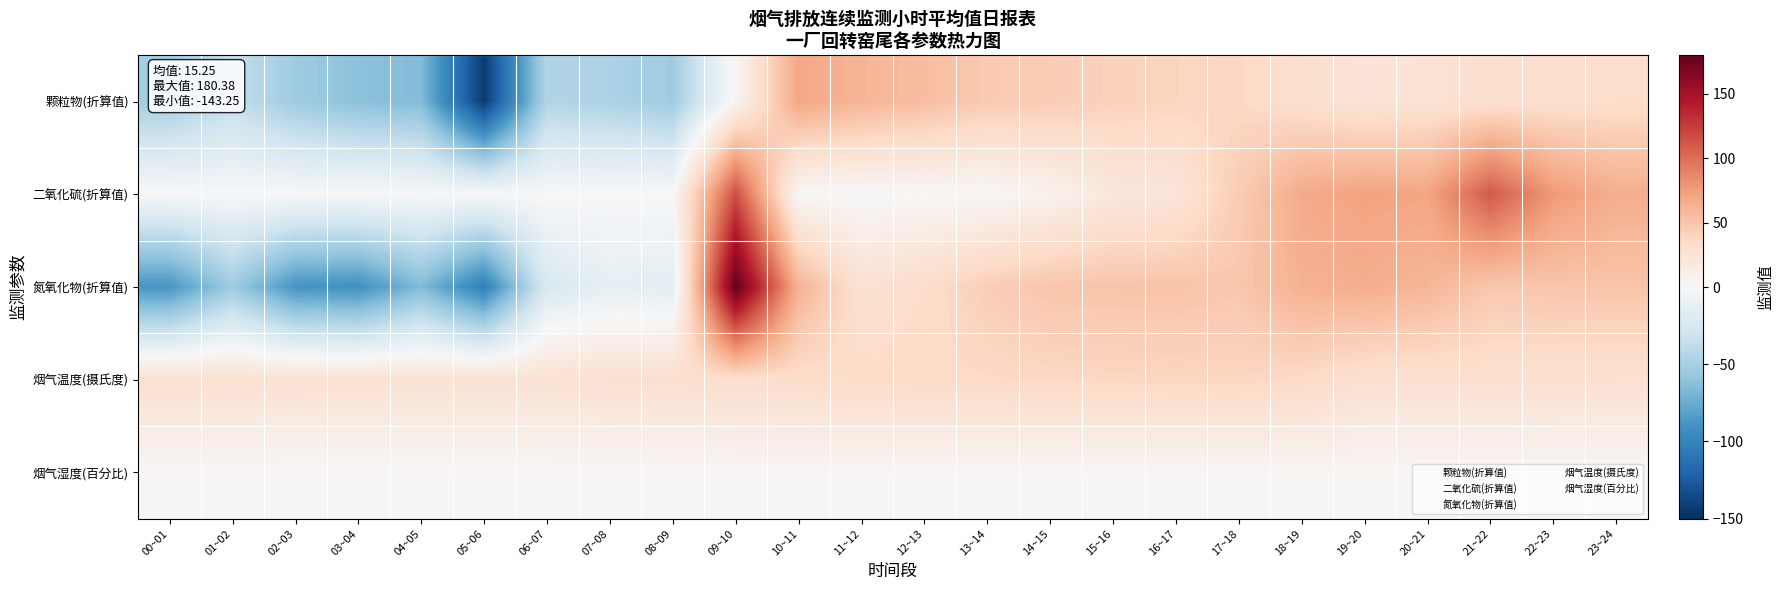

Between 16~17 and 22~23, which series saw the biggest shift?

二氧化硫(折算值)